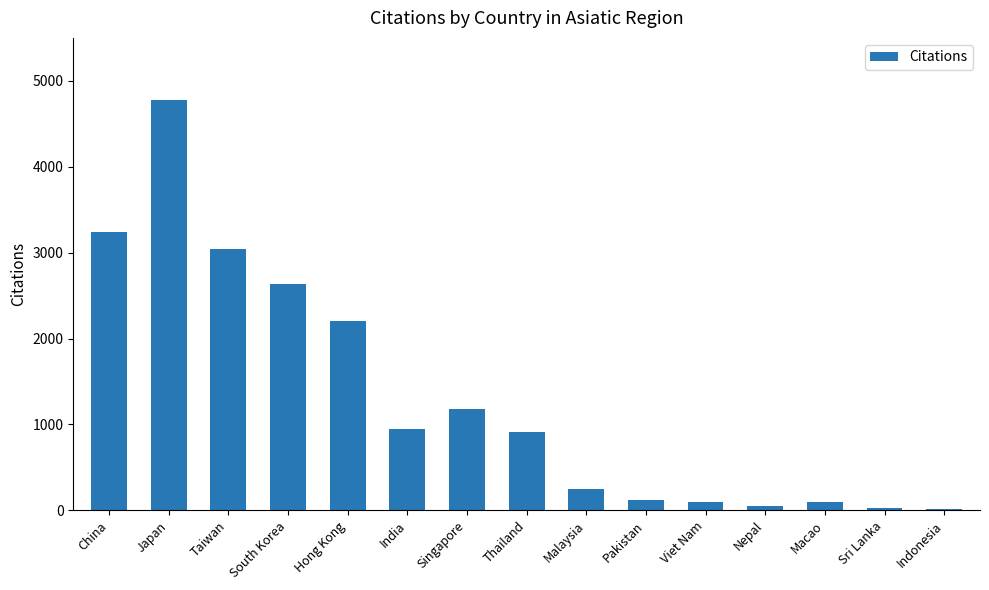

Does the chart contain stacked bars?

No